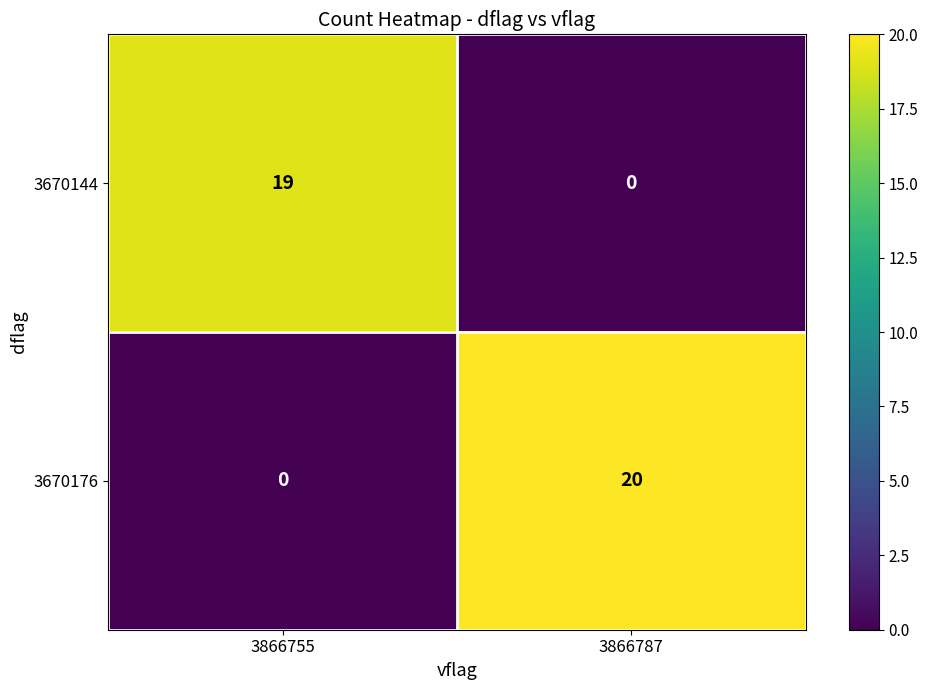

What is the sum of the 3670176 values at 3866755 and 3866787?

20